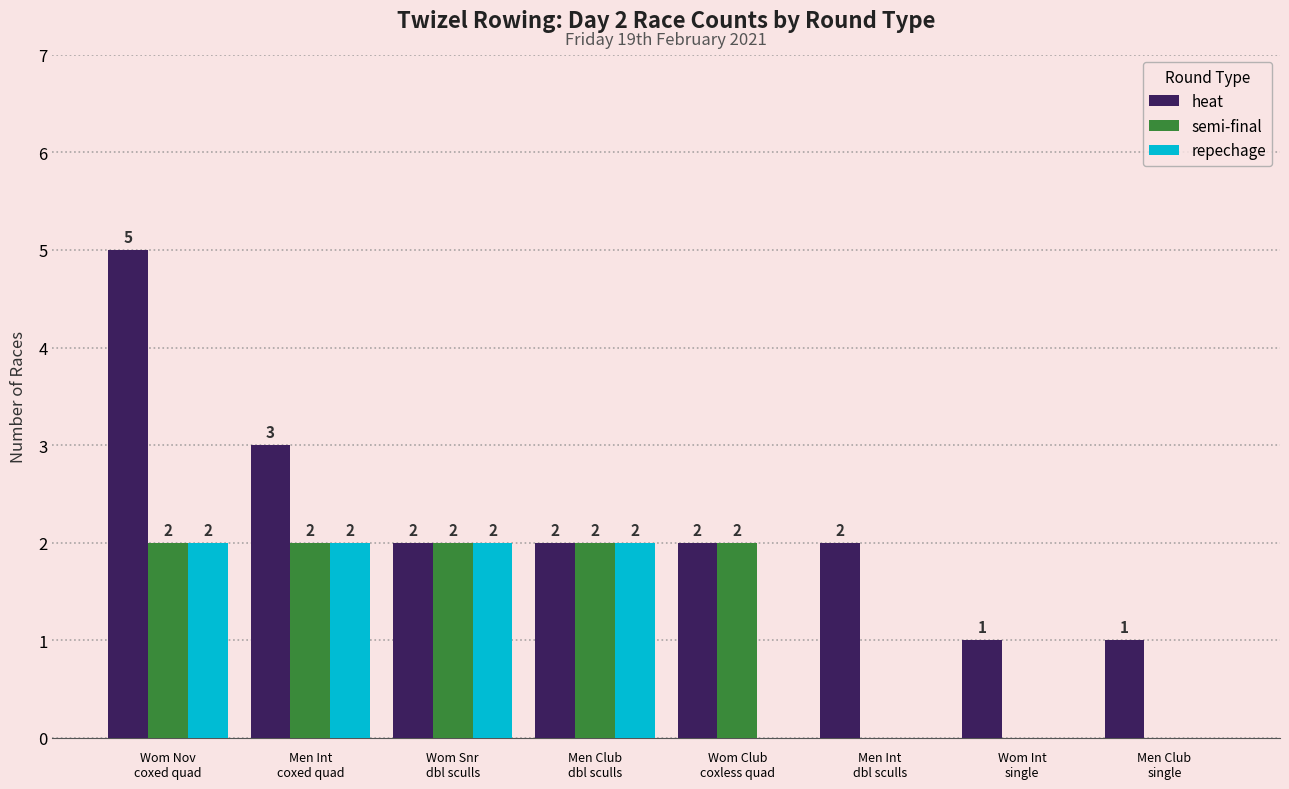

Count the number of data series in this chart.

3